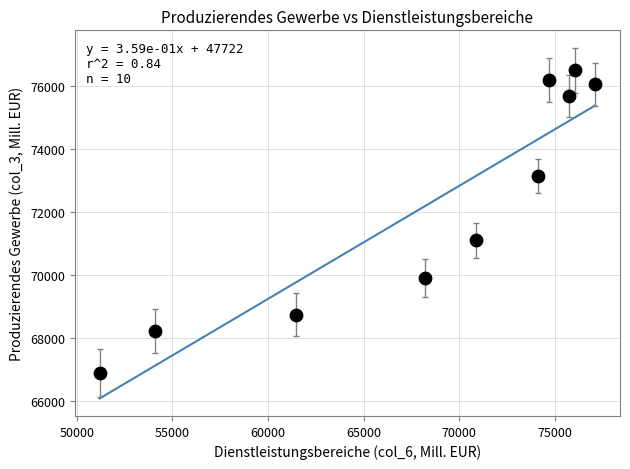

What Y value in the scatter plot is closest to 71704?

71117.5